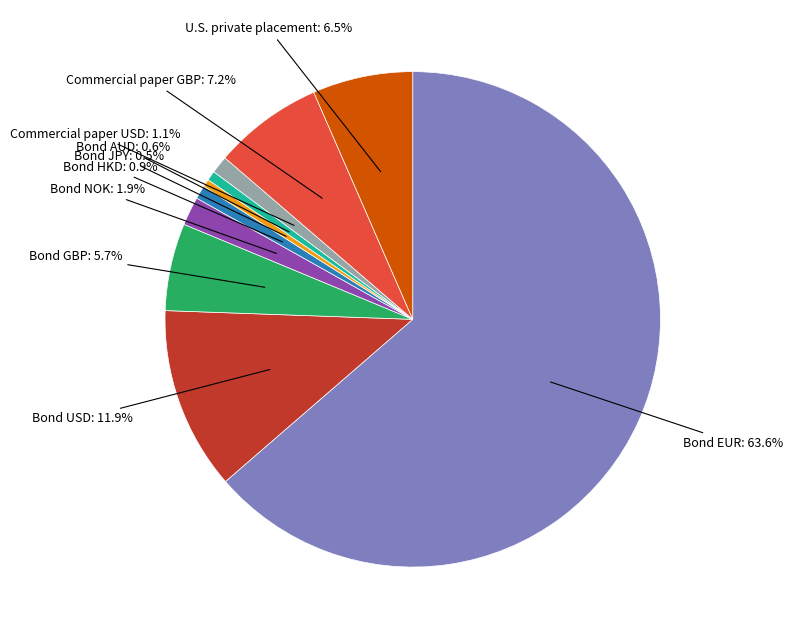

Is there a majority slice in this chart?

Yes